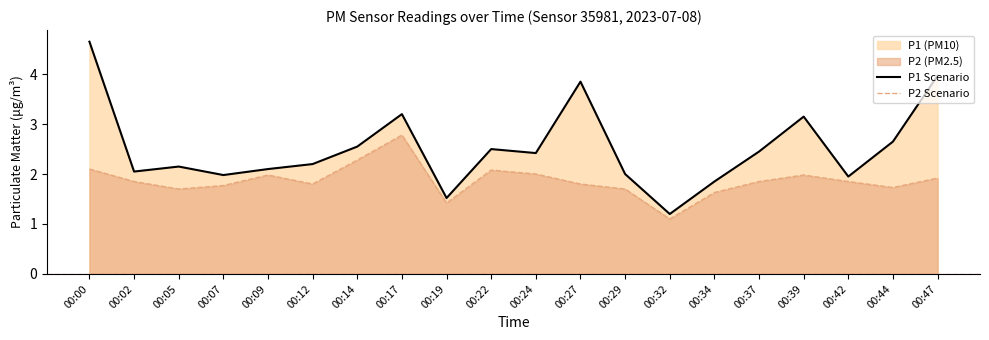

At which category does the chart reach its minimum across all series?

00:32